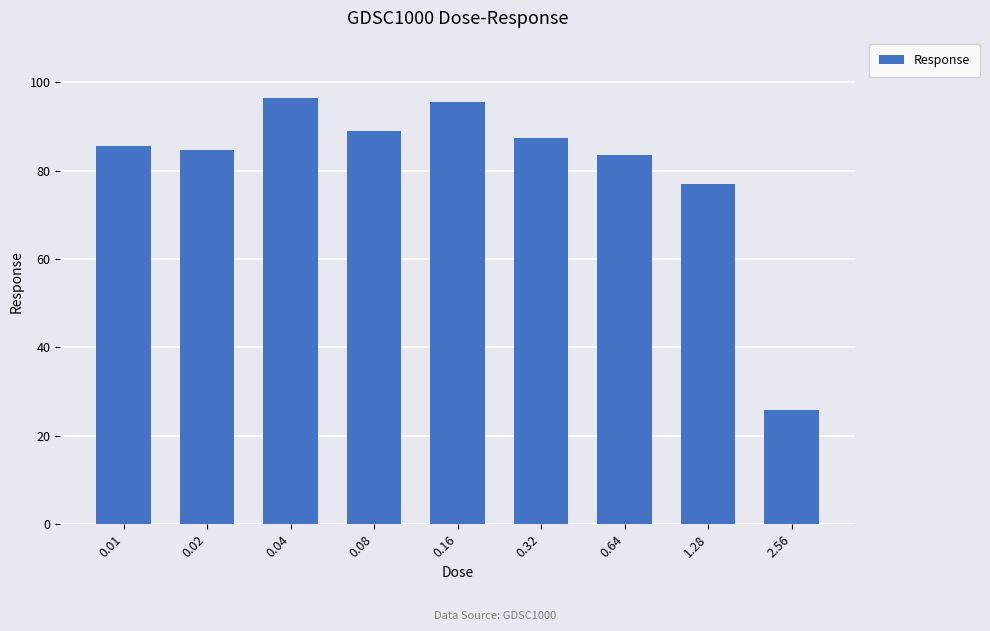

Read the value at 0.64.

83.4